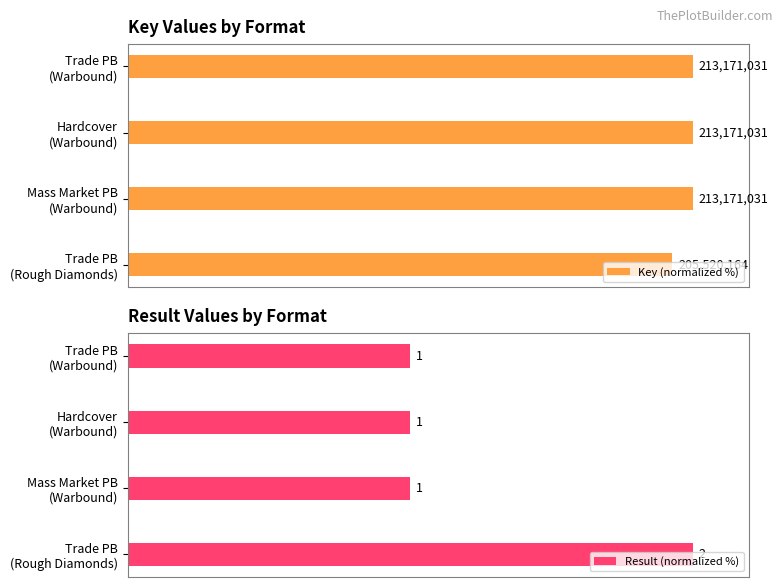

Which series has the largest range (max minus min)?

Result (normalized %)